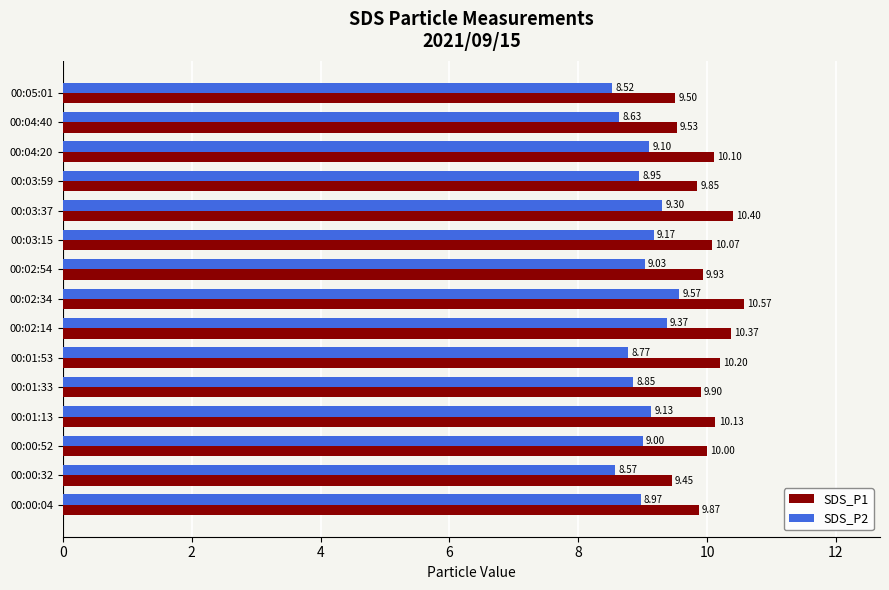

List the labels in order of SDS_P2 value, smallest first.

00:05:01, 00:00:32, 00:04:40, 00:01:53, 00:01:33, 00:03:59, 00:00:04, 00:00:52, 00:02:54, 00:04:20, 00:01:13, 00:03:15, 00:03:37, 00:02:14, 00:02:34